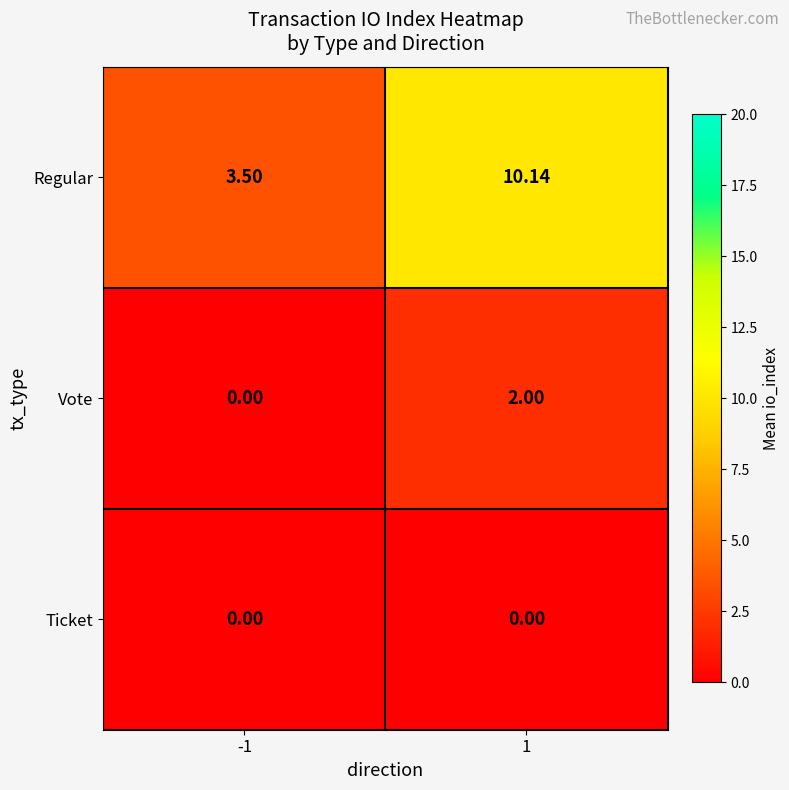

Which series changed the most between -1 and 1?

Regular